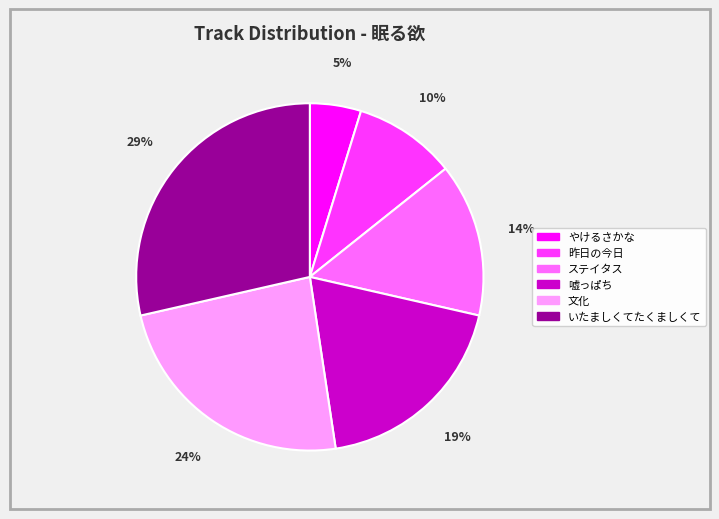

Is the sum of 嘘っぱち and 昨日の今日 greater than half?

No